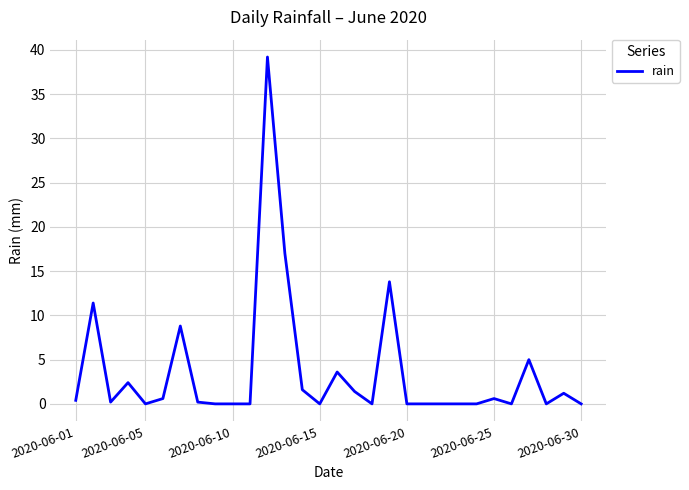

What is the greatest value displayed?

39.2